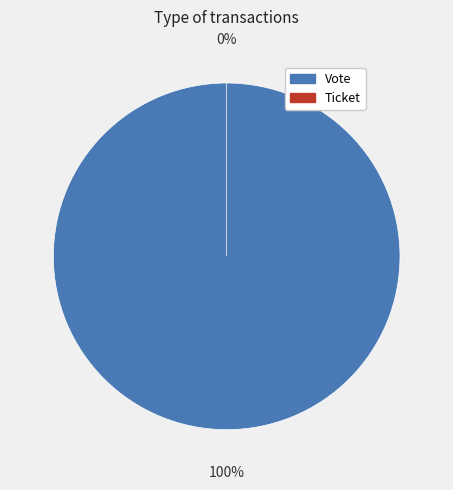

Which category has the smallest portion of the pie?

Ticket